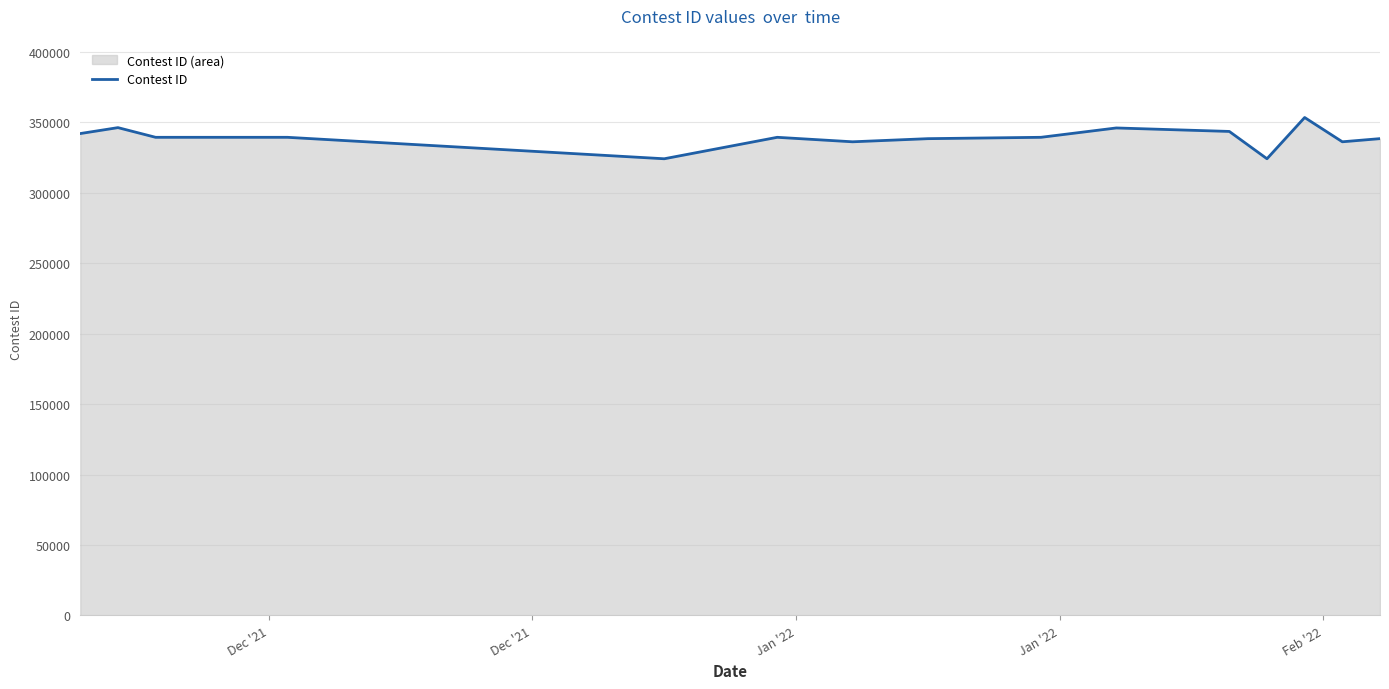

What is the difference between the maximum and minimum values?

29290